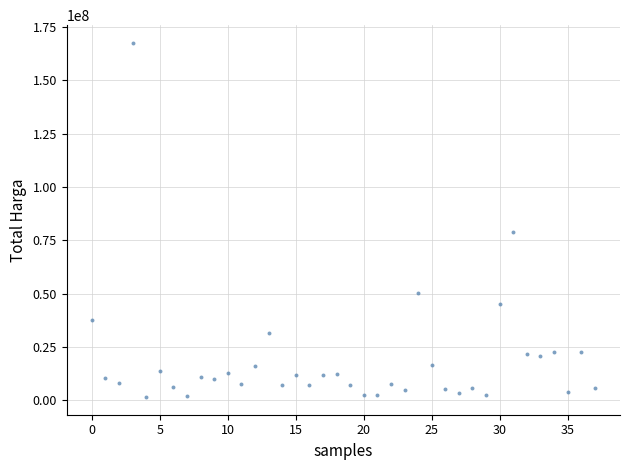

What Y value in the scatter plot is closest to 84530000?

78968400